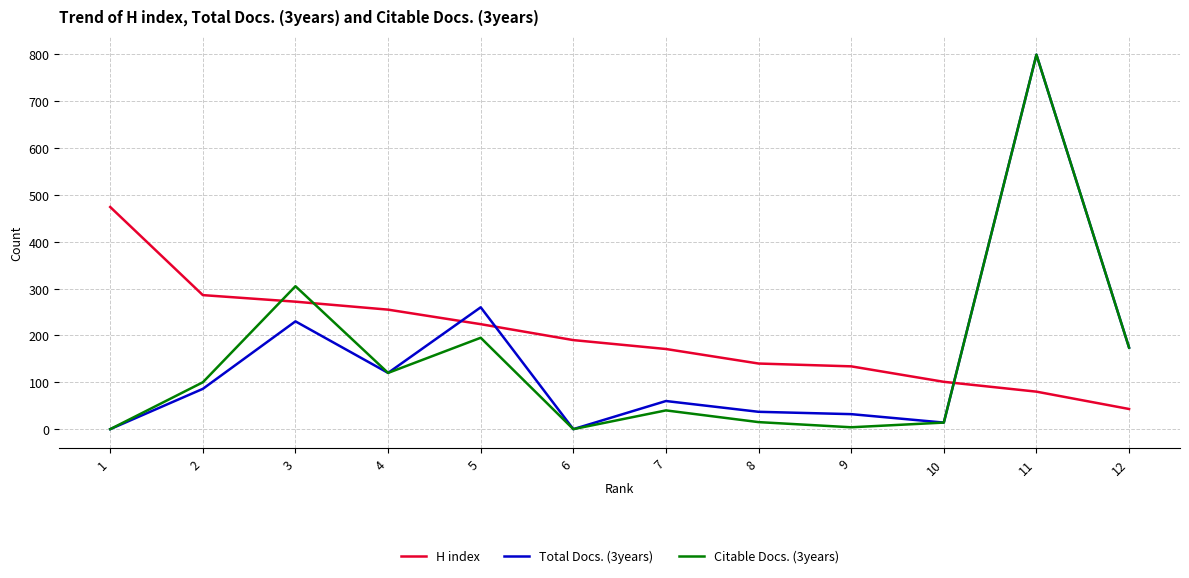

Between 4 and 7, which series saw the biggest shift?

H index